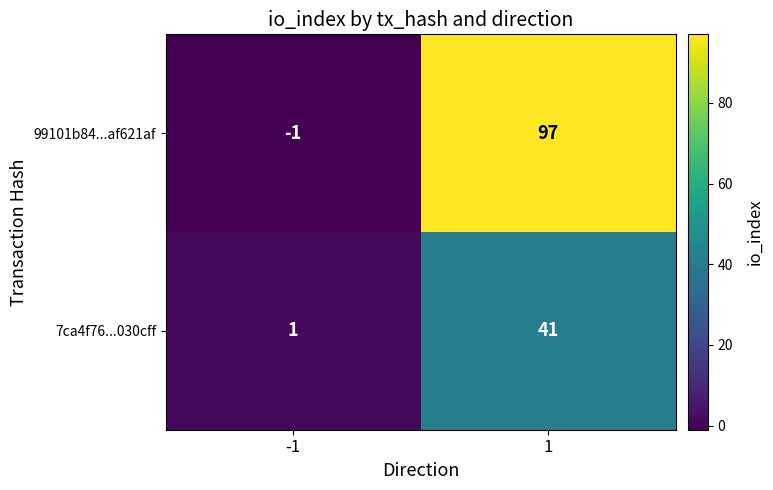

Rank the series at -1 from highest to lowest value.

7ca4f76...030cff, 99101b84...af621af